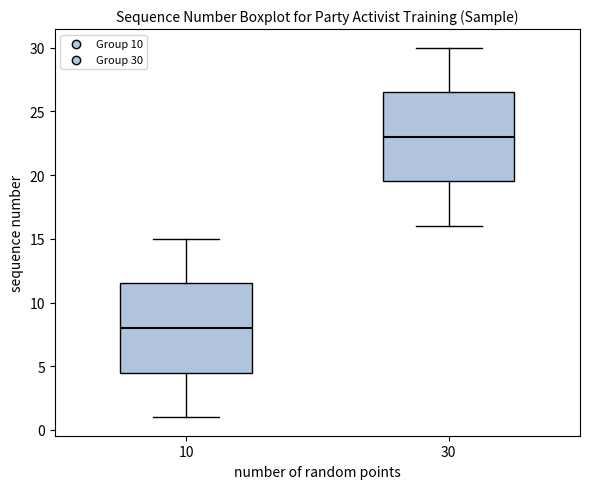

Which box has the lowest median line?

10